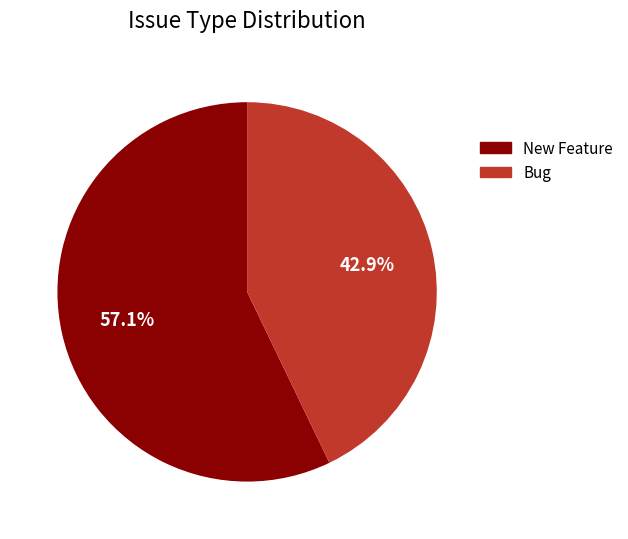

How many segments does this pie chart have?

2